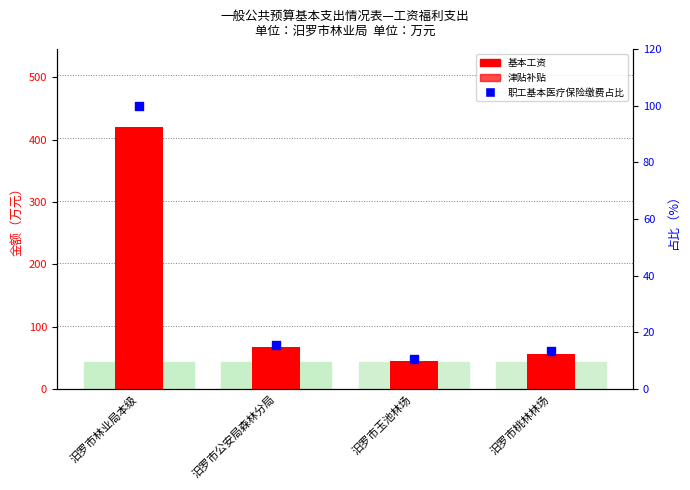

Which series reaches the maximum Y coordinate?

基本工资